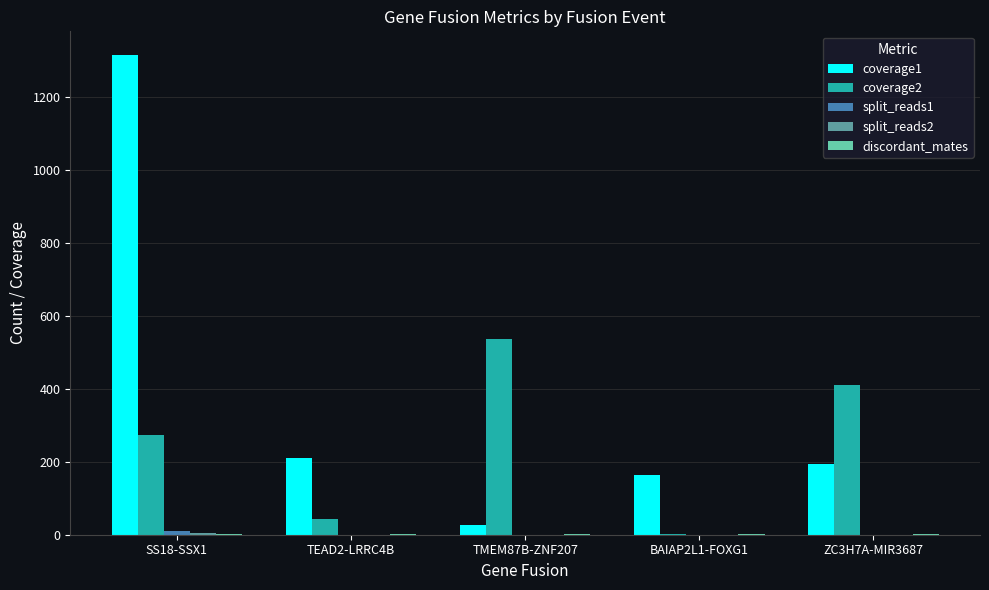

At which label does coverage1 reach its peak?

SS18-SSX1